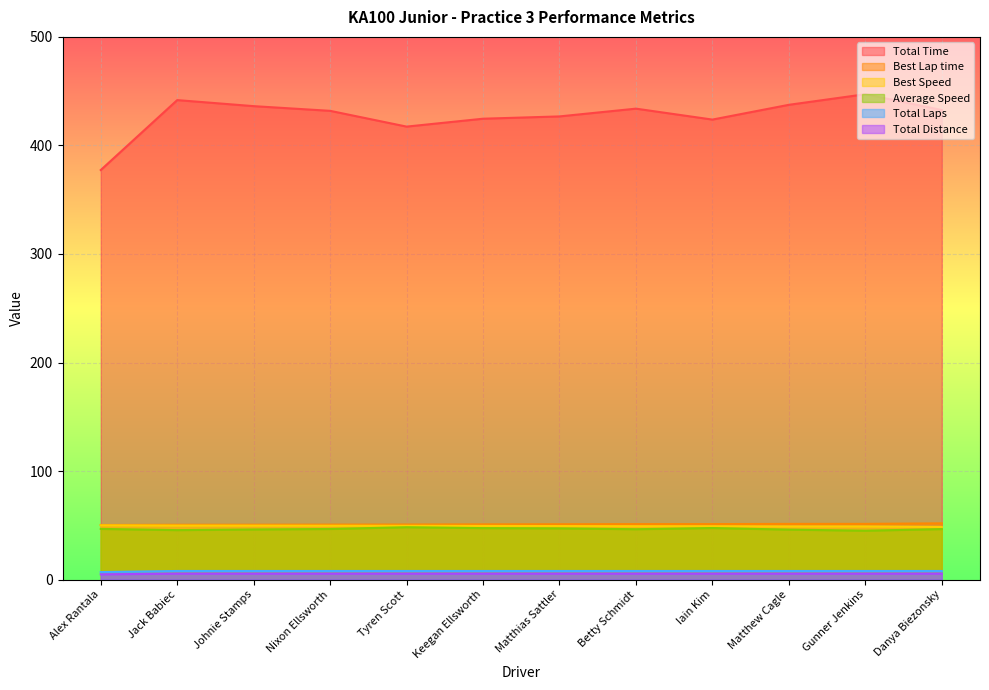

Which category has the highest value across all series?

Gunner Jenkins